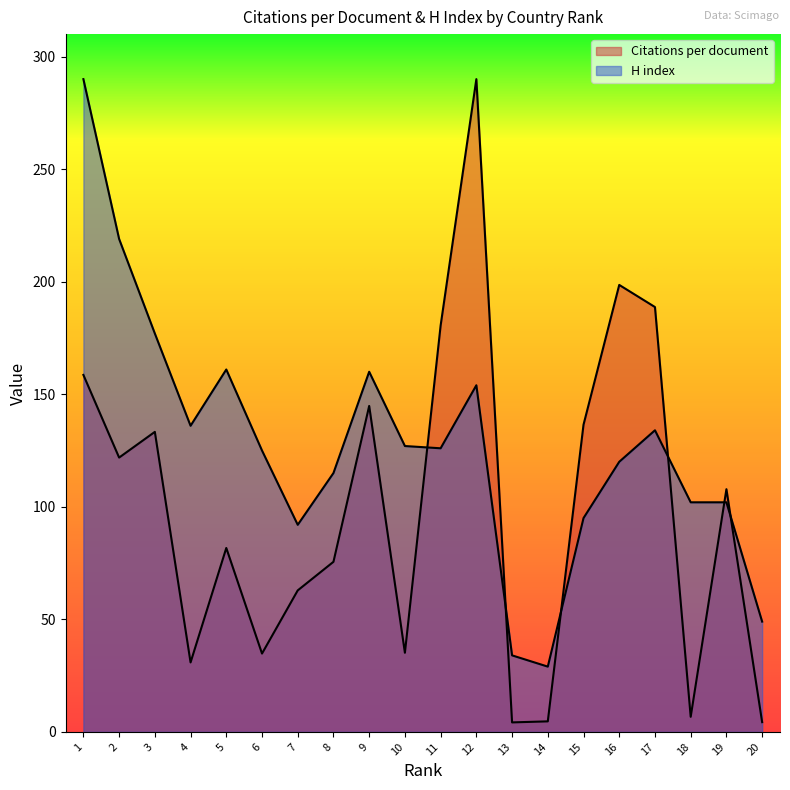

What is the difference between the second highest and minimum values in the Citations per document series?

194.4